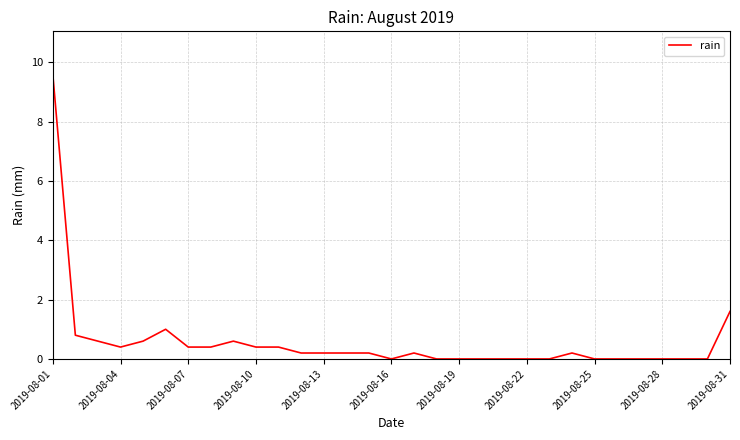

How many lines are shown in the chart?

1